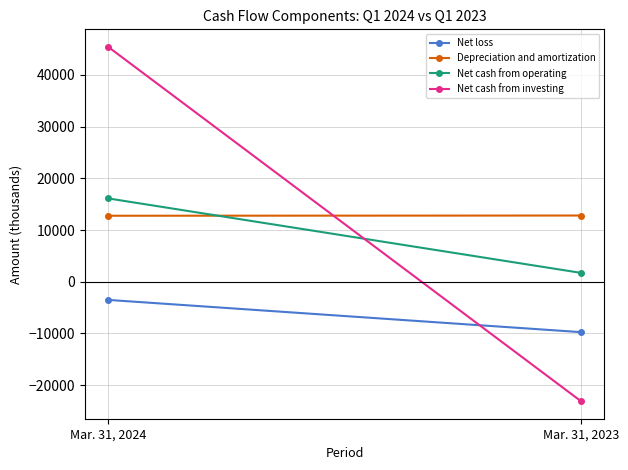

True or false: Net cash from investing has a value of 10868 at Mar. 31, 2024.

False